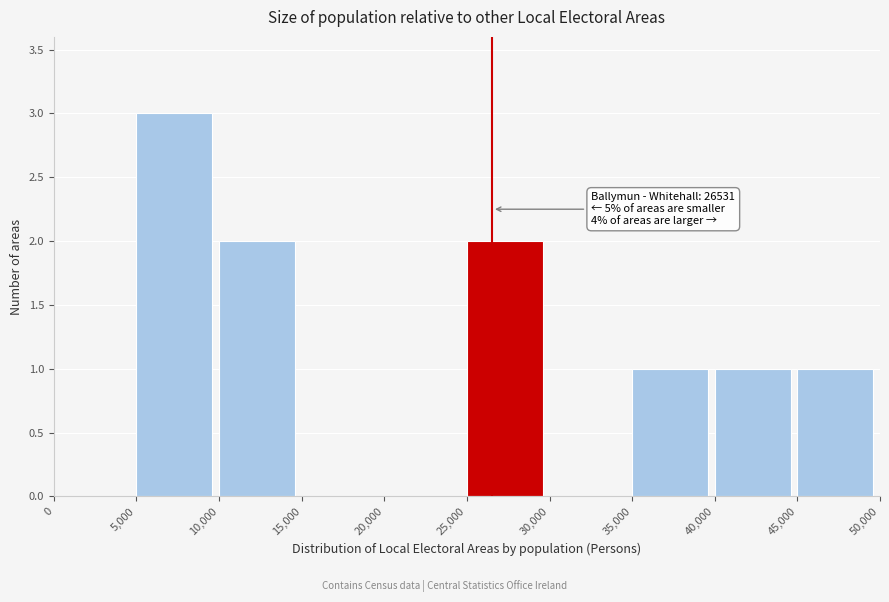

Which range on the x-axis has the tallest bar?

5,000 to 10,000